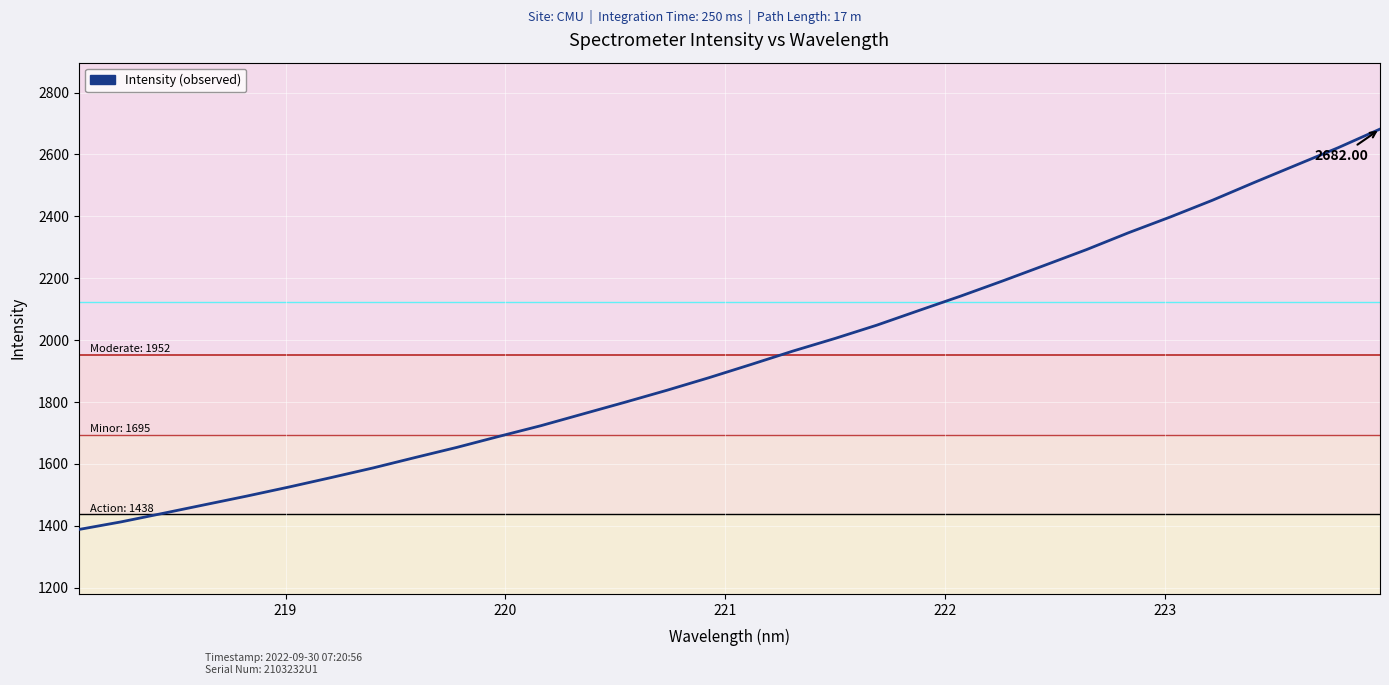

What is the difference between the maximum and minimum values?

1293.7